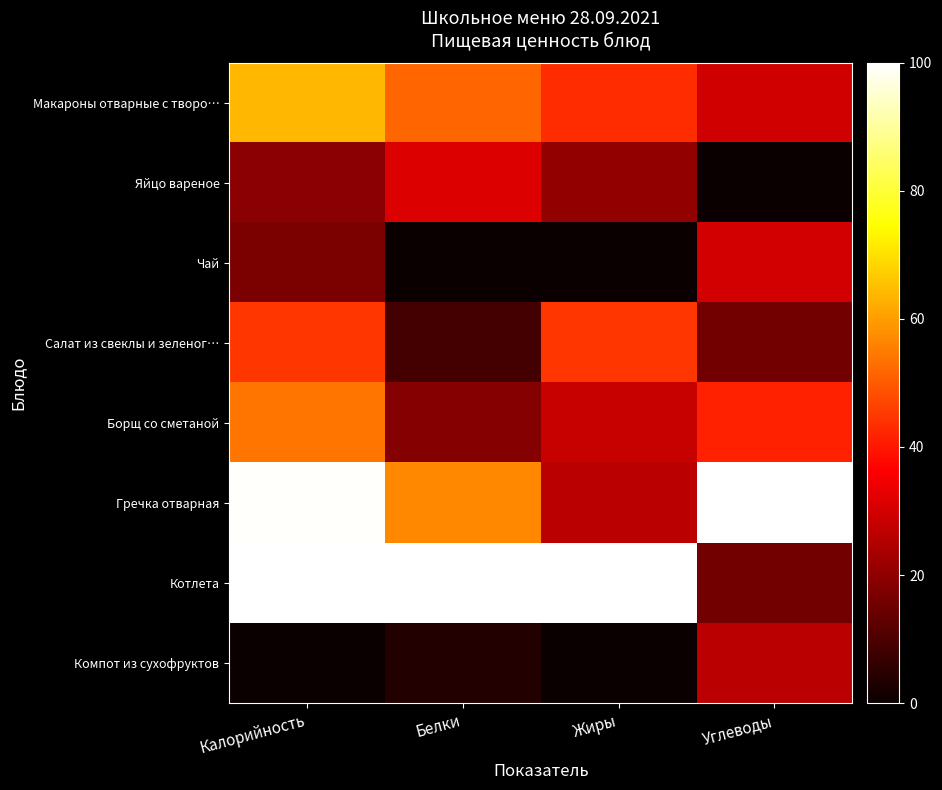

Rank the series at Углеводы from lowest to highest value.

Яйцо вареное, Салат из свеклы и зеленог…, Котлета, Компот из сухофруктов, Макароны отварные с творо…, Чай, Борщ со сметаной, Гречка отварная